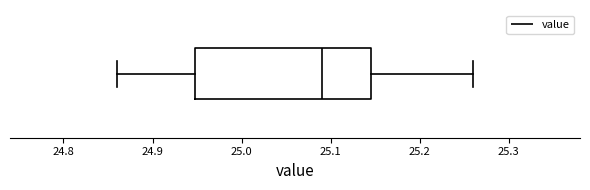

Transcribe this box plot: give where the median line is, the range the box spans, and where the two whiskers end, as read against the x-axis. The values are not printed on the chart, so give them approximately, as read against the axis.

median 25.09, box 24.95 to 25.15, whiskers 24.86 to 25.26